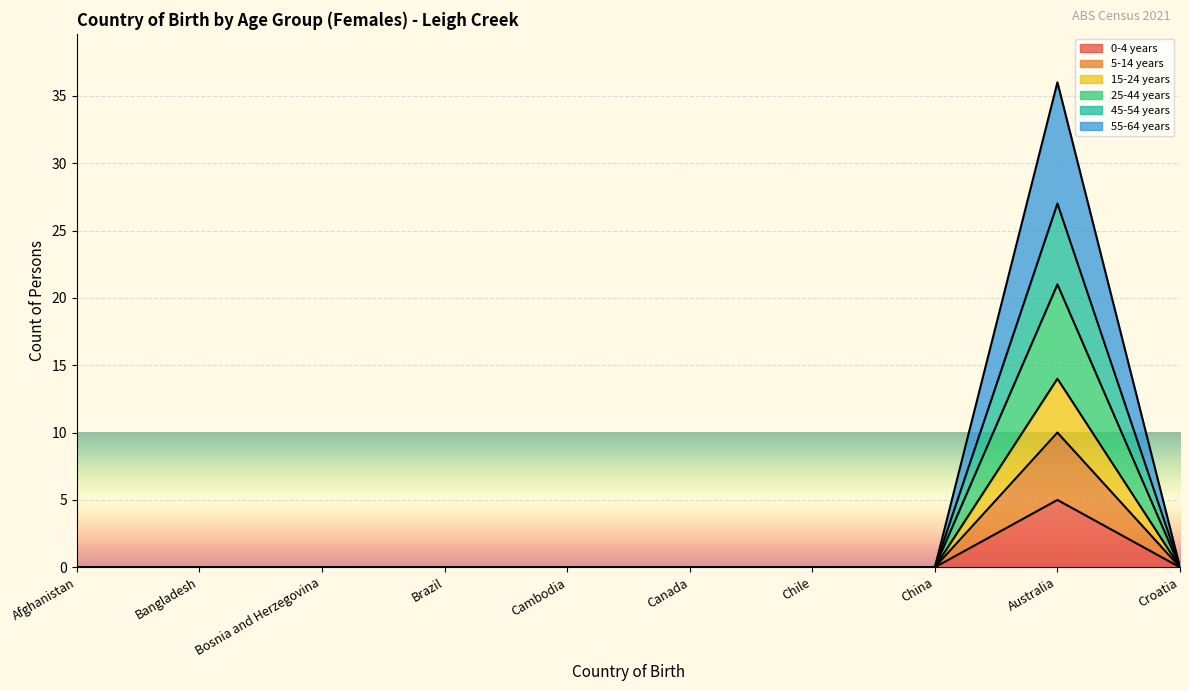

True or false: 15-24 years and 45-54 years intersect in this chart.

False